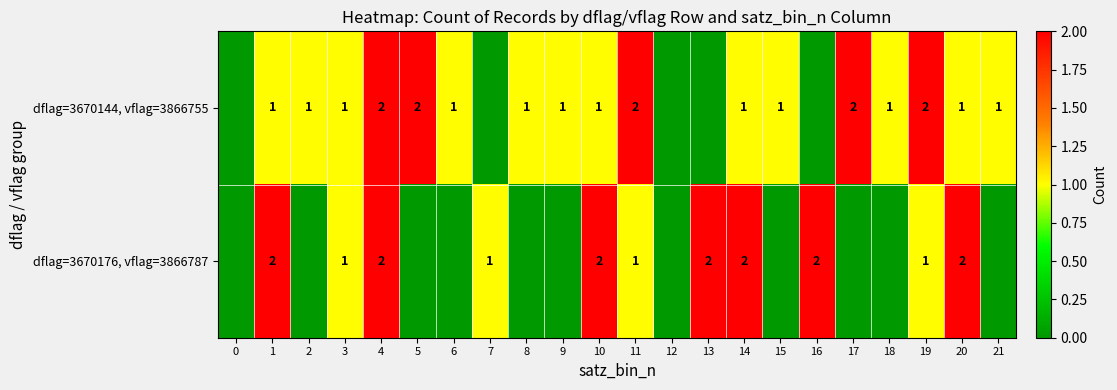

Which has a higher value, 17 or 0?

17